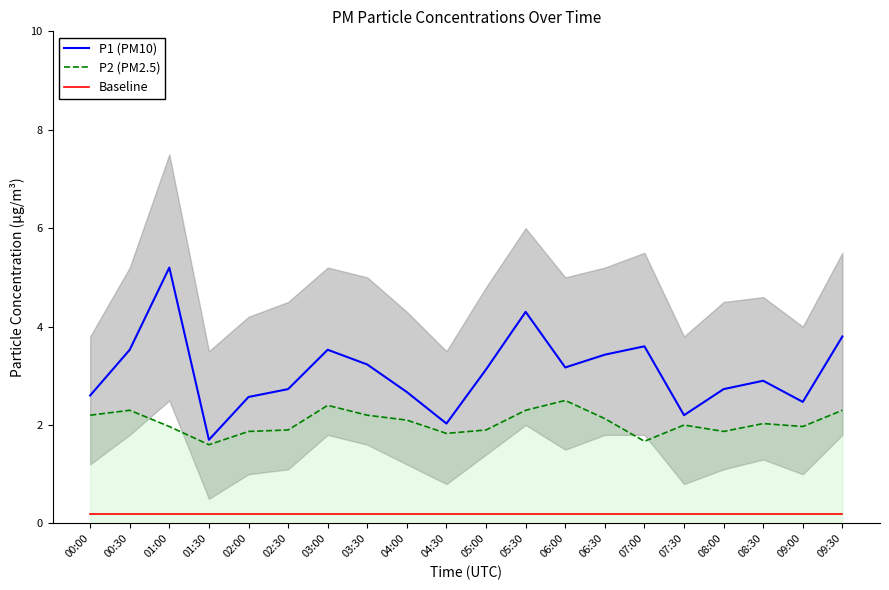

What is the minimum value shown in the chart?

0.2